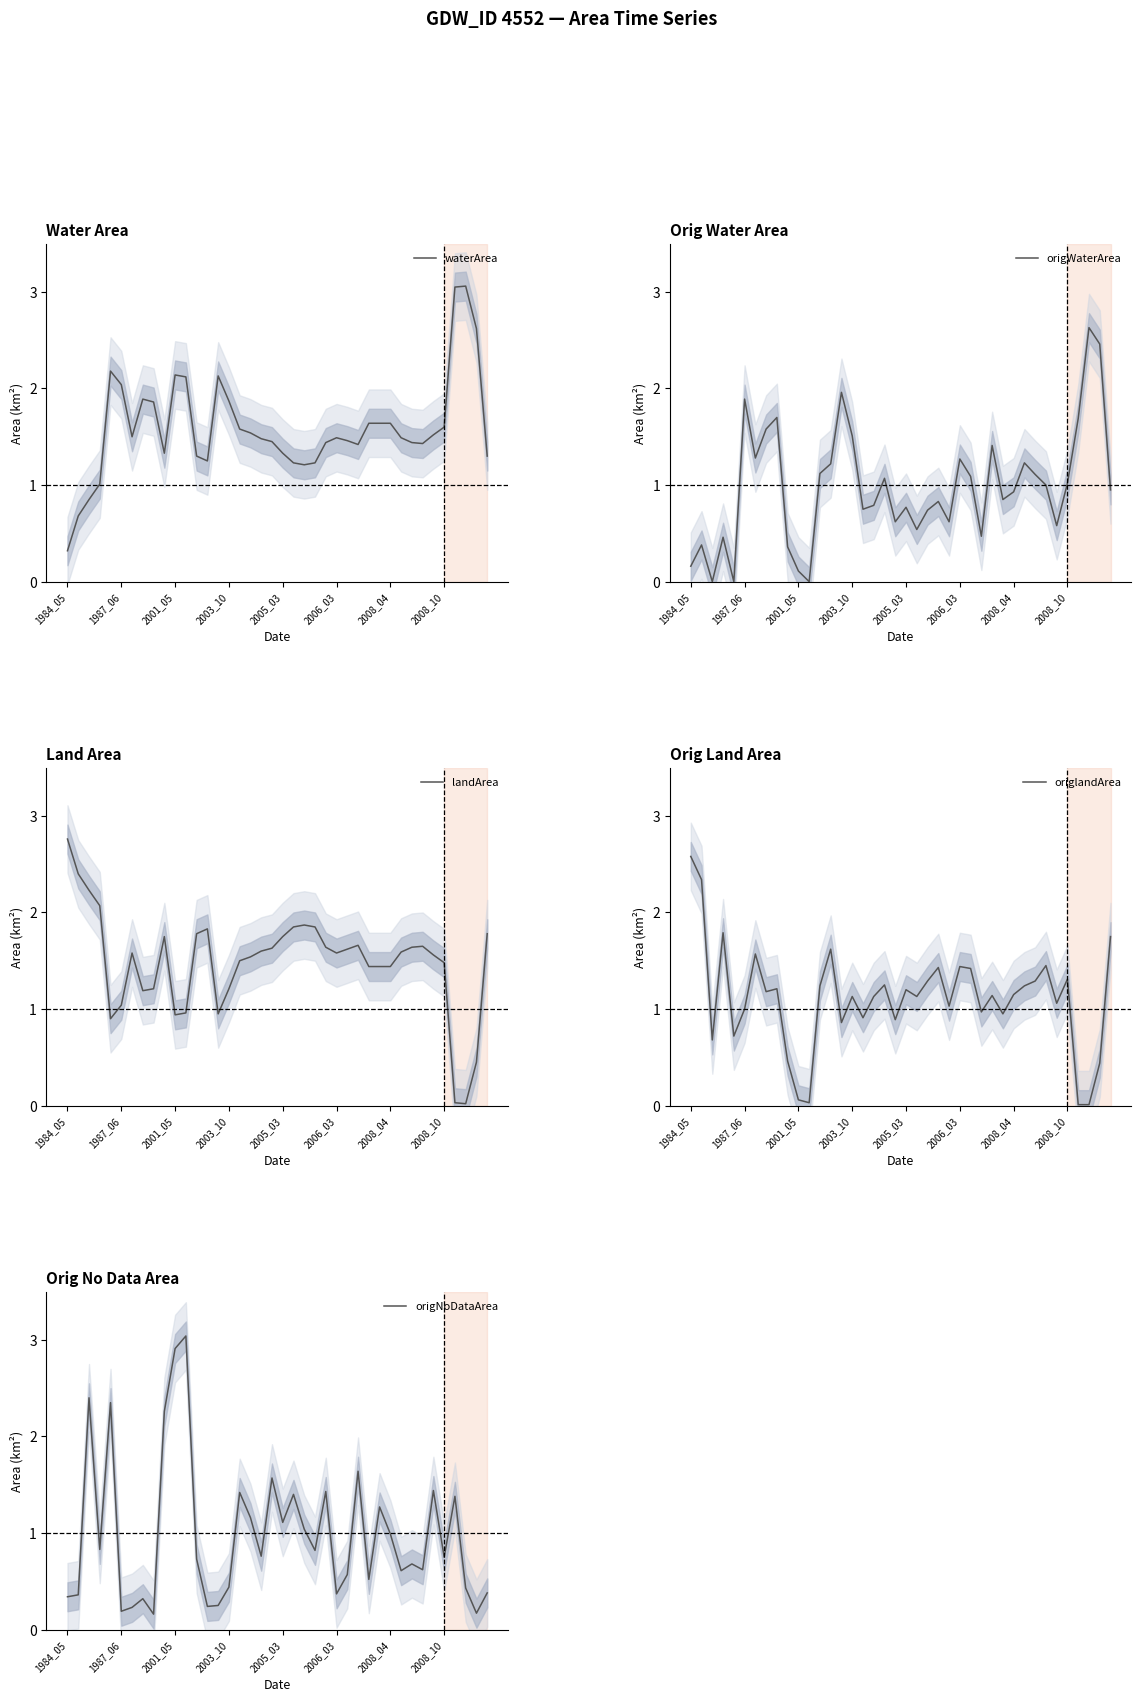

True or false: landArea has a value of 2.4 at 28.

False